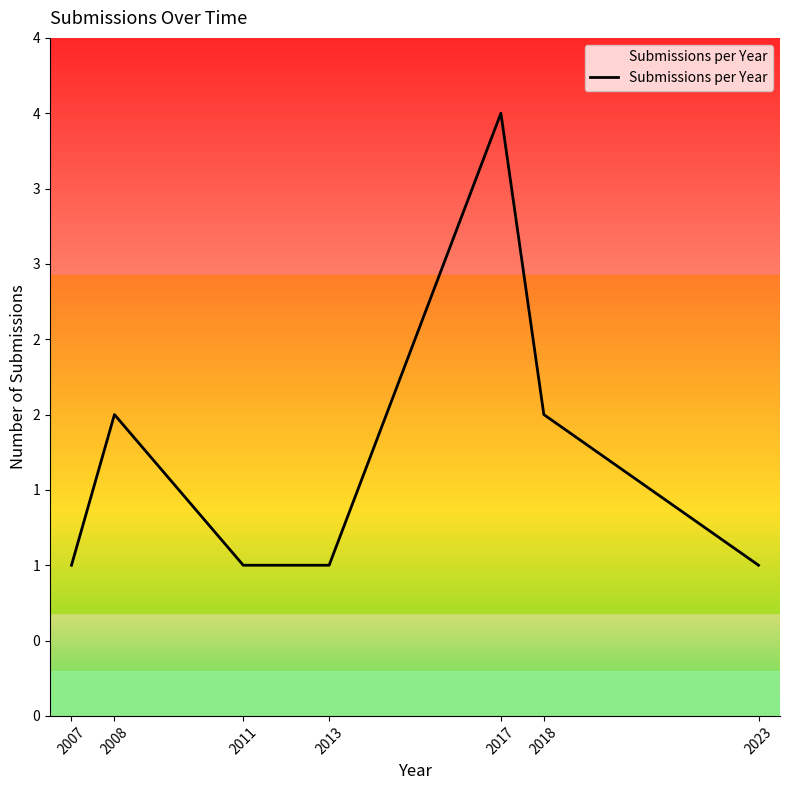

Reading left to right, what are all the values shown in this chart?

2007=1	2008=2	2011=1	2013=1	2017=4	2018=2	2023=1